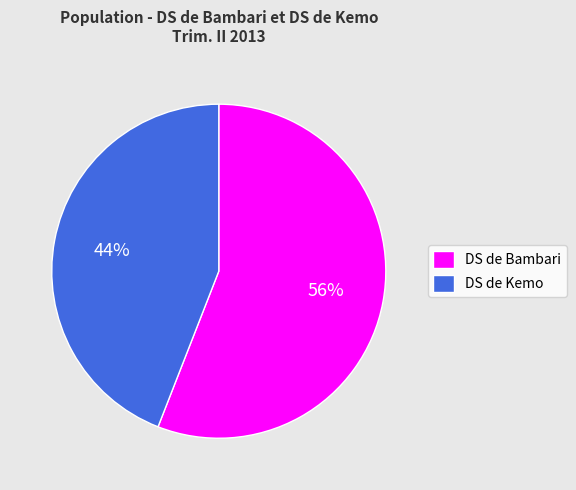

Count the number of slices in the pie.

2